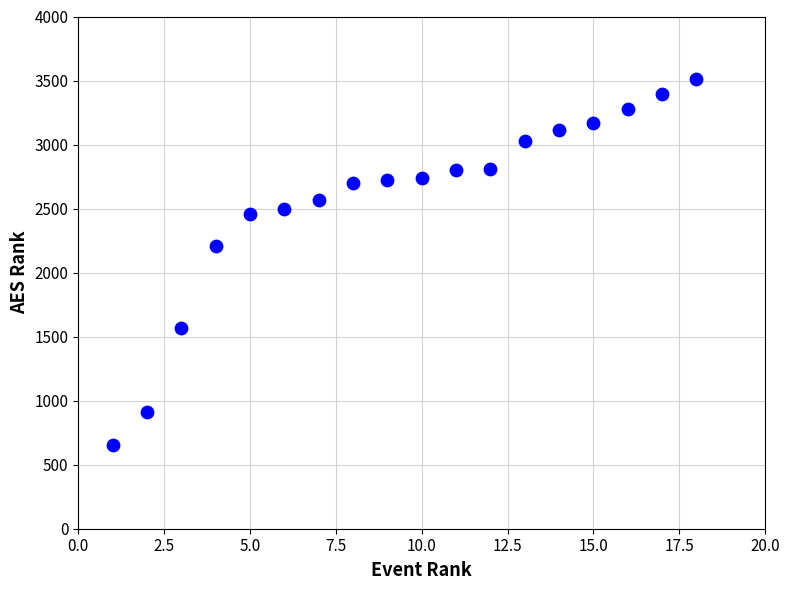

What is the range of X values (max minus min)?

17